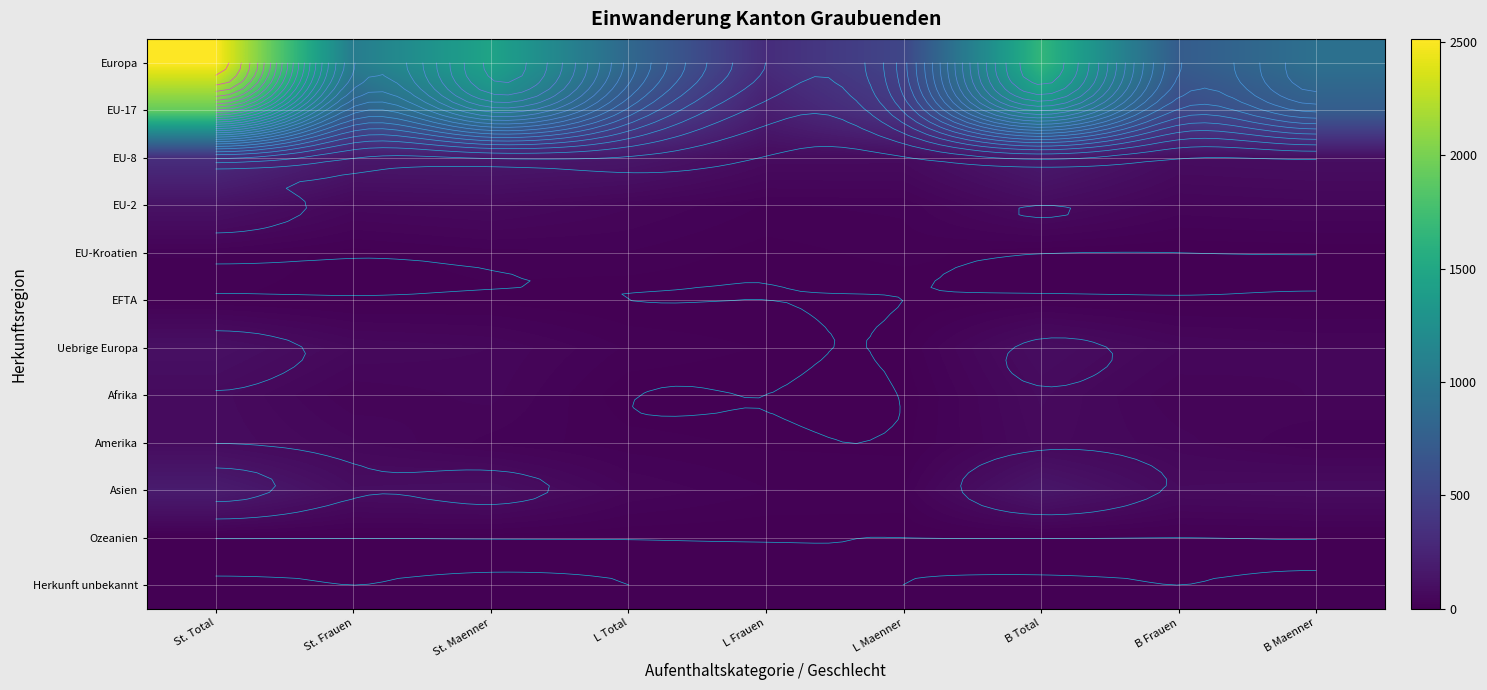

List the series in order of their peak value, lowest first.

Ozeanien, Herkunft unbekannt, EFTA, EU-Kroatien, Afrika, Amerika, Uebrige Europa, EU-2, Asien, EU-8, EU-17, Europa